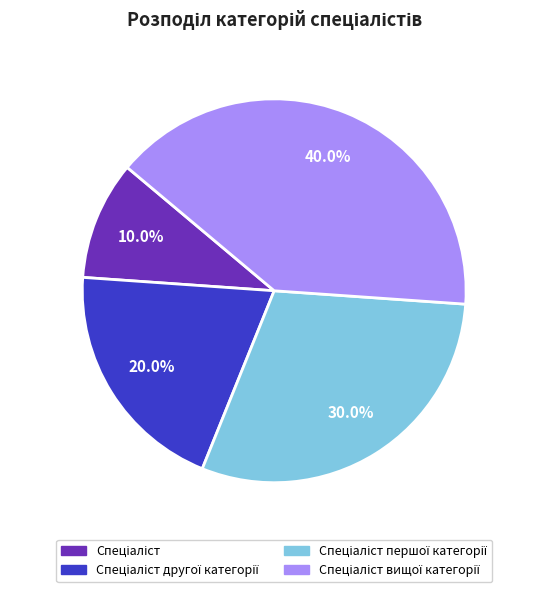

Does any single category account for the majority?

No